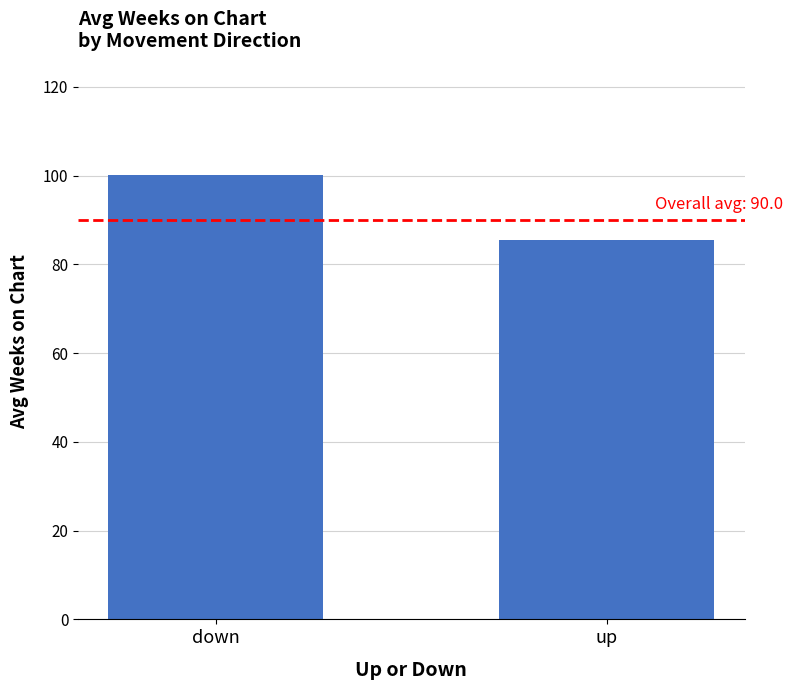

How many data points are less than 100?

1